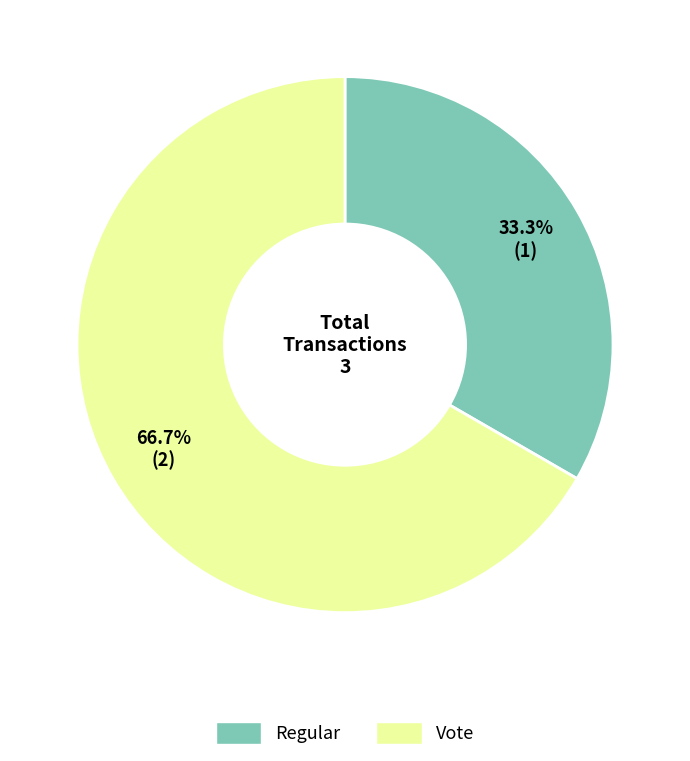

Combined, what portion of the pie is Regular and Vote?

100.0%